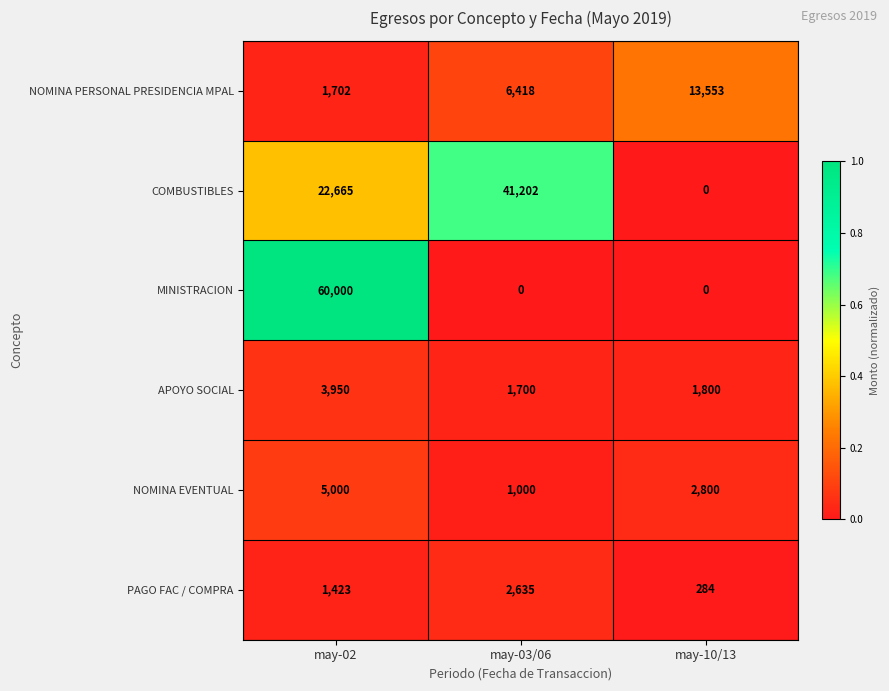

Reading right to left, list all the values displayed in this chart.

NOMINA PERSONAL PRESIDENCIA MPAL: 13553	6418	1702
COMBUSTIBLES: 0	41202	22665
MINISTRACION: 0	0	60000
APOYO SOCIAL: 1800	1700	3950
NOMINA EVENTUAL: 2800	1000	5000
PAGO FAC / COMPRA: 284	2635	1423